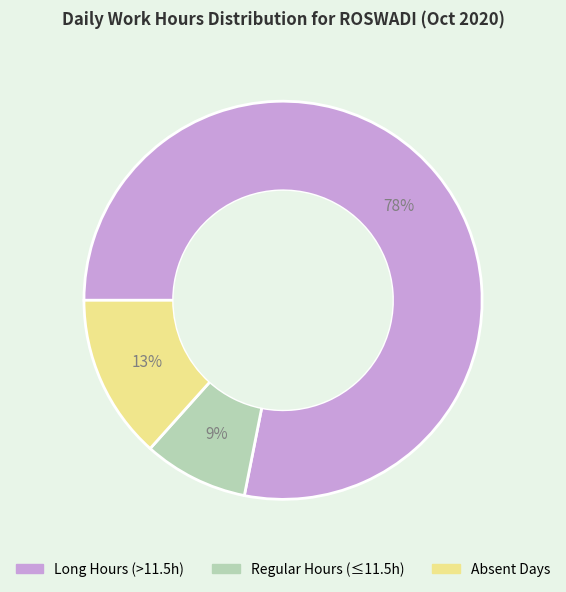

Is there a majority slice in this chart?

Yes